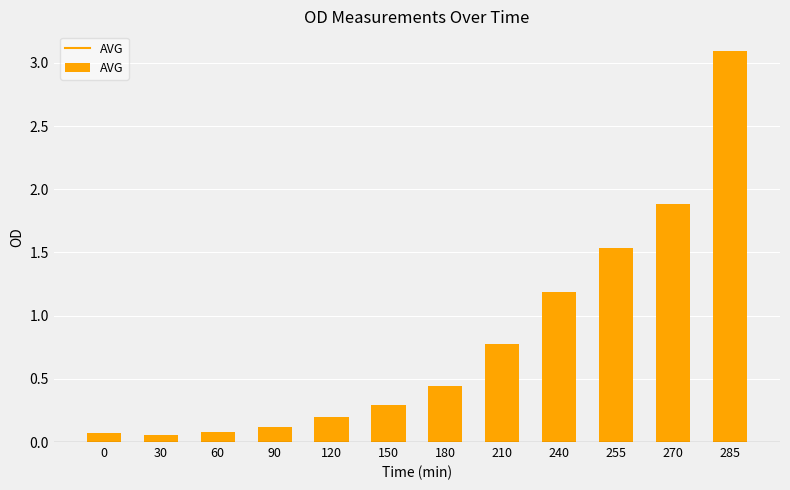

At which label is the value closest to 1?

240